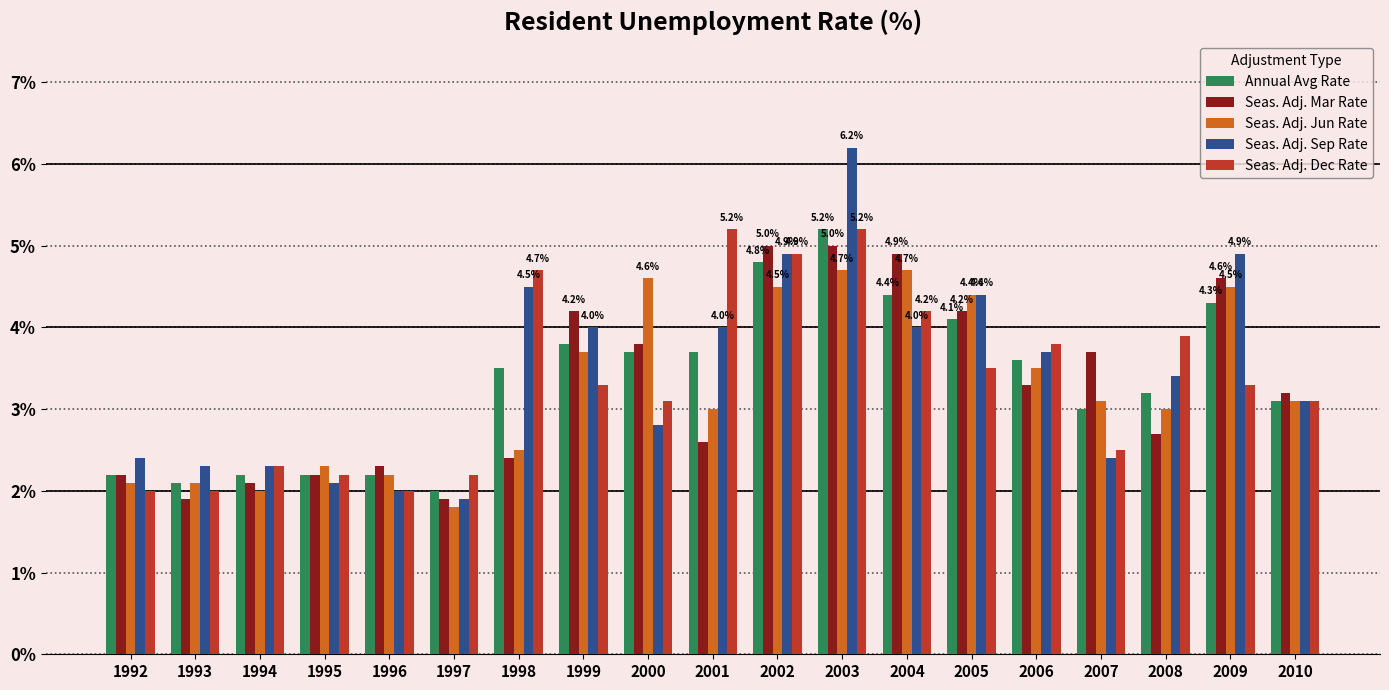

What is the greatest value displayed?

6.2